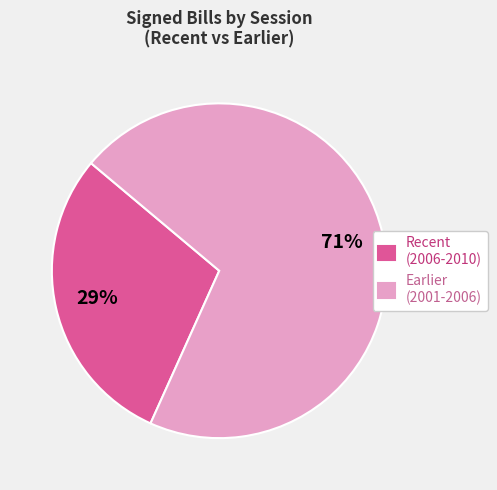

Do Recent (2006-2010) and Earlier (2001-2006) together represent more than half of the pie?

Yes